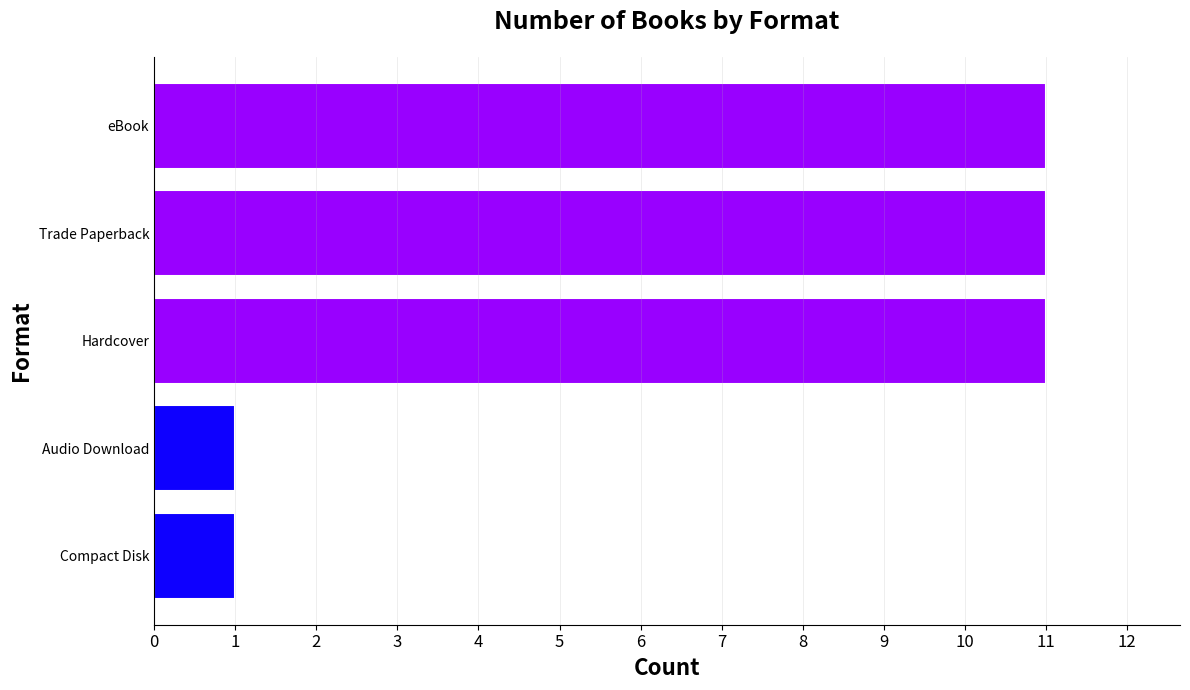

Are the bars grouped side by side (vs. stacked)?

No